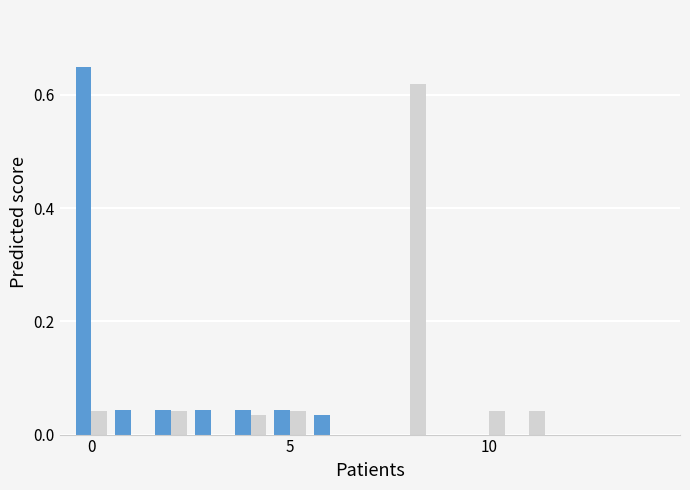

How many series are shown in this chart?

2